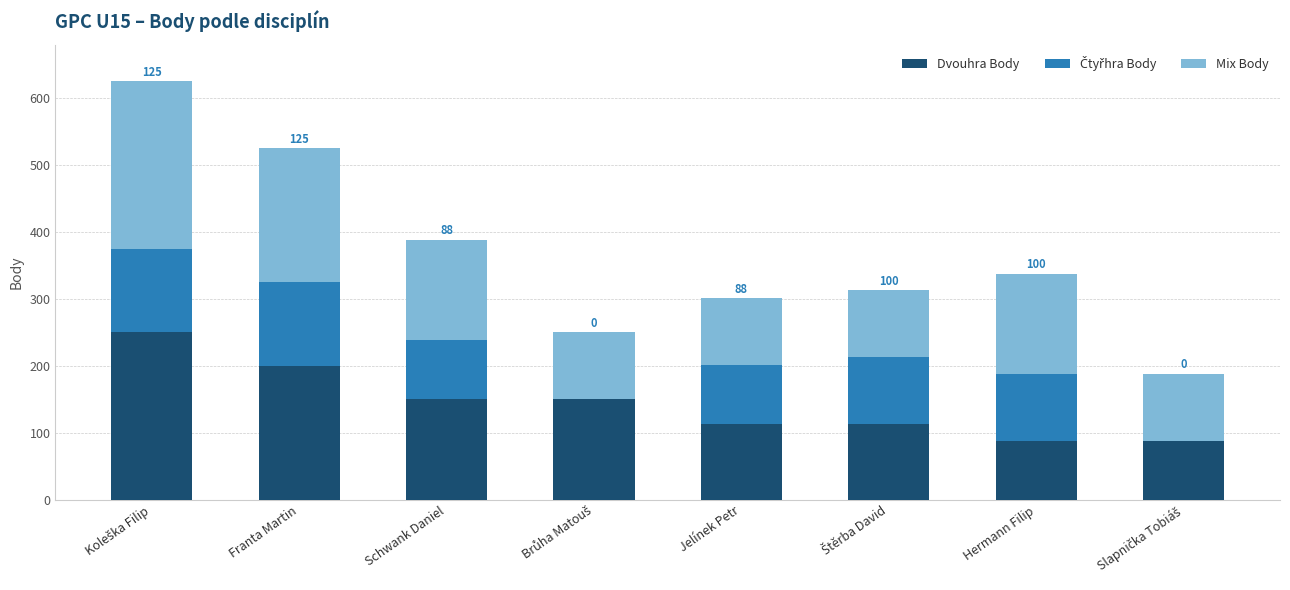

The Dvouhra Body series shows 88 at Hermann Filip. True or false?

True